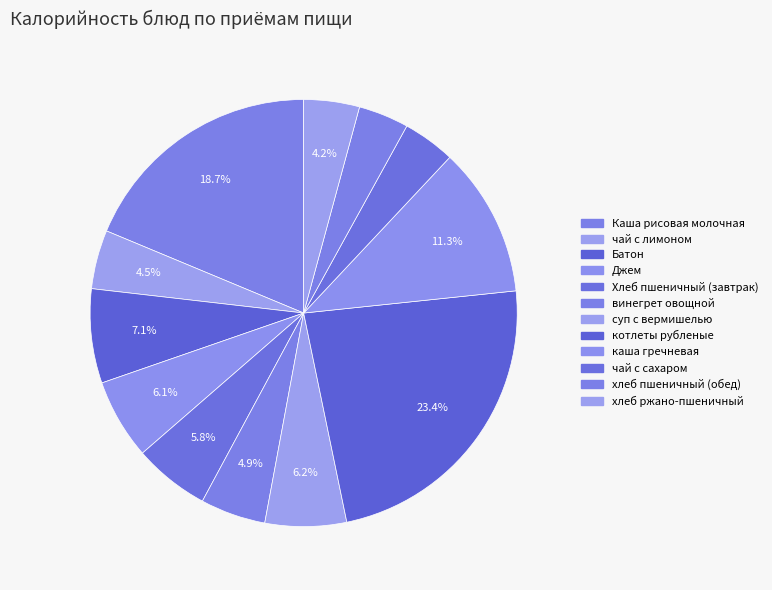

To the nearest percent, what is the difference between the largest and smallest slice percentages?

20%